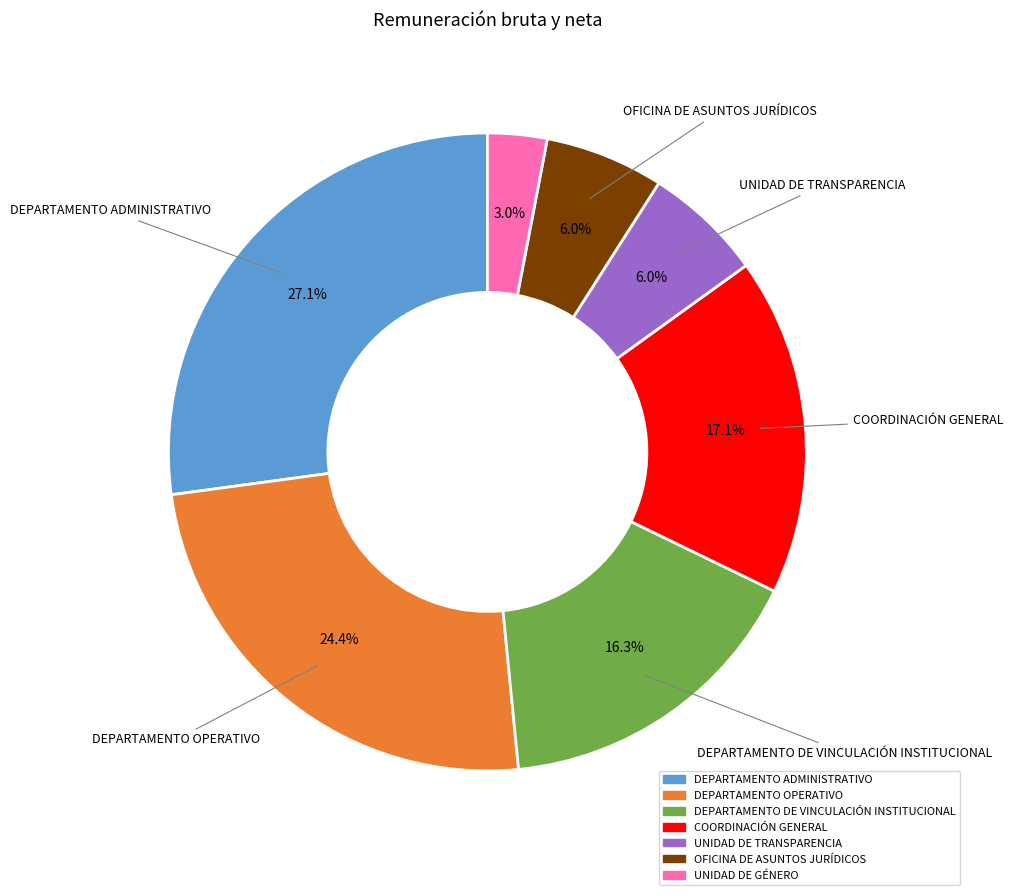

Combined, do DEPARTAMENTO ADMINISTRATIVO and OFICINA DE ASUNTOS JURÍDICOS account for over 50%?

No